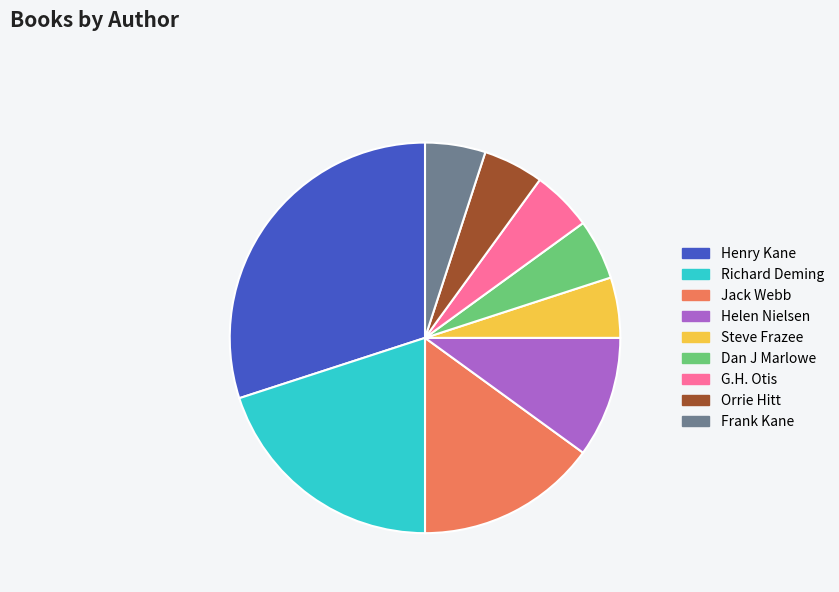

Count the number of slices in the pie.

9